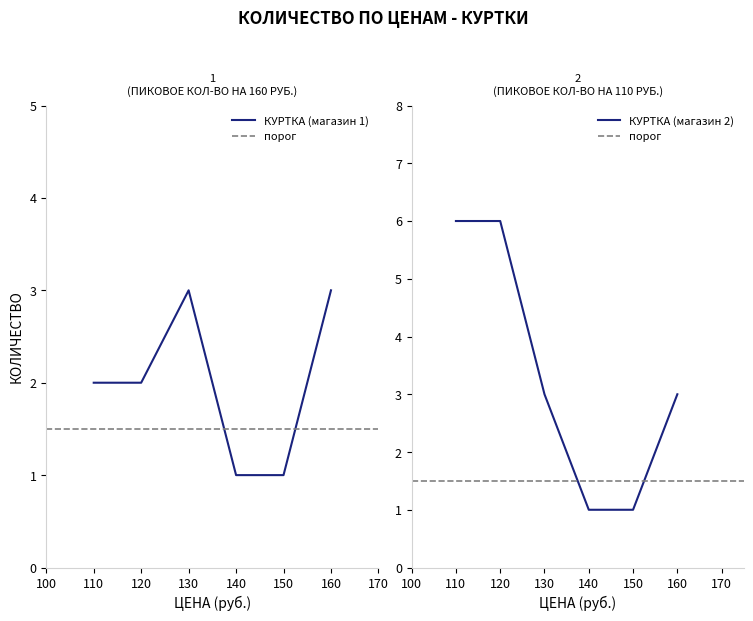

Which series has the largest range (max minus min)?

КУРТКА (правый магазин)